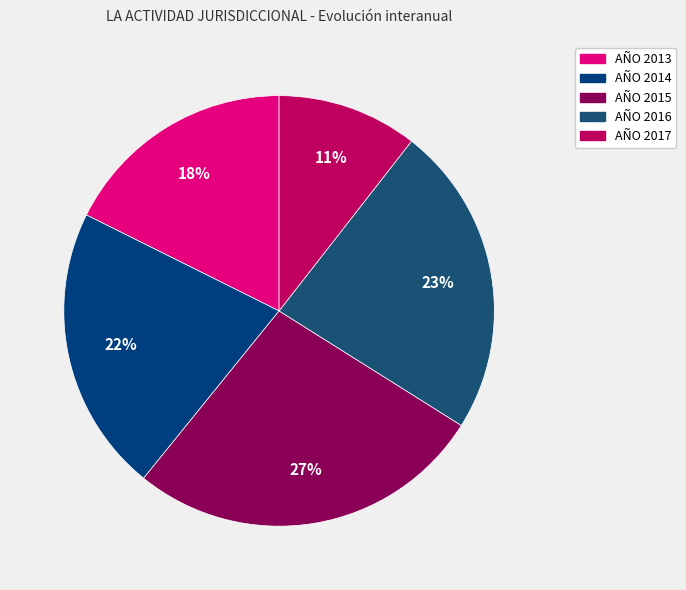

Count the number of slices in the pie.

5